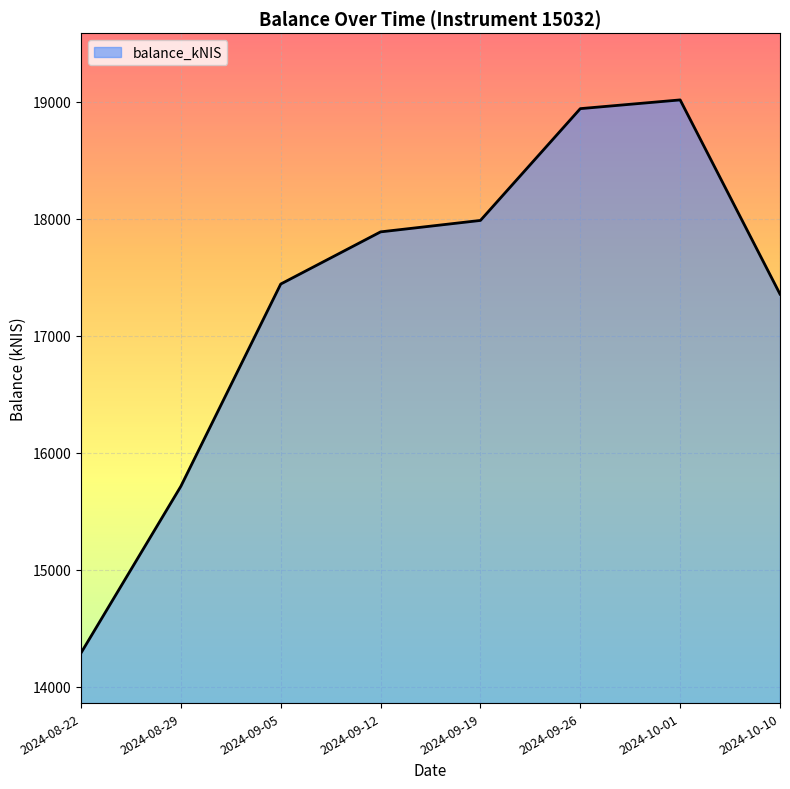

The chart shows a value of 17888.7 at 2024-09-12. True or false?

True